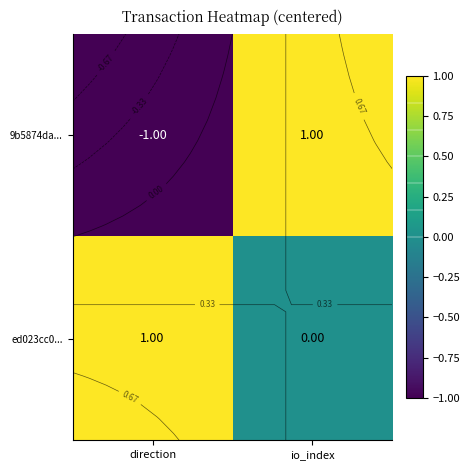

Which label corresponds to the smallest value in the chart?

direction